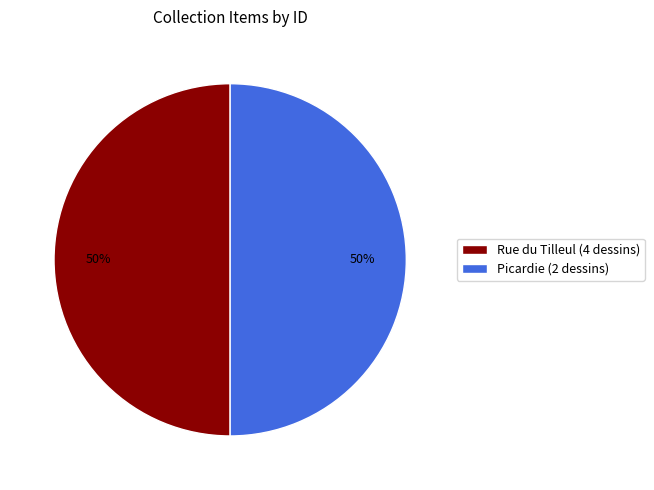

The Rue du Tilleul (4 dessins) slice represents 38% of the pie. True or false?

False